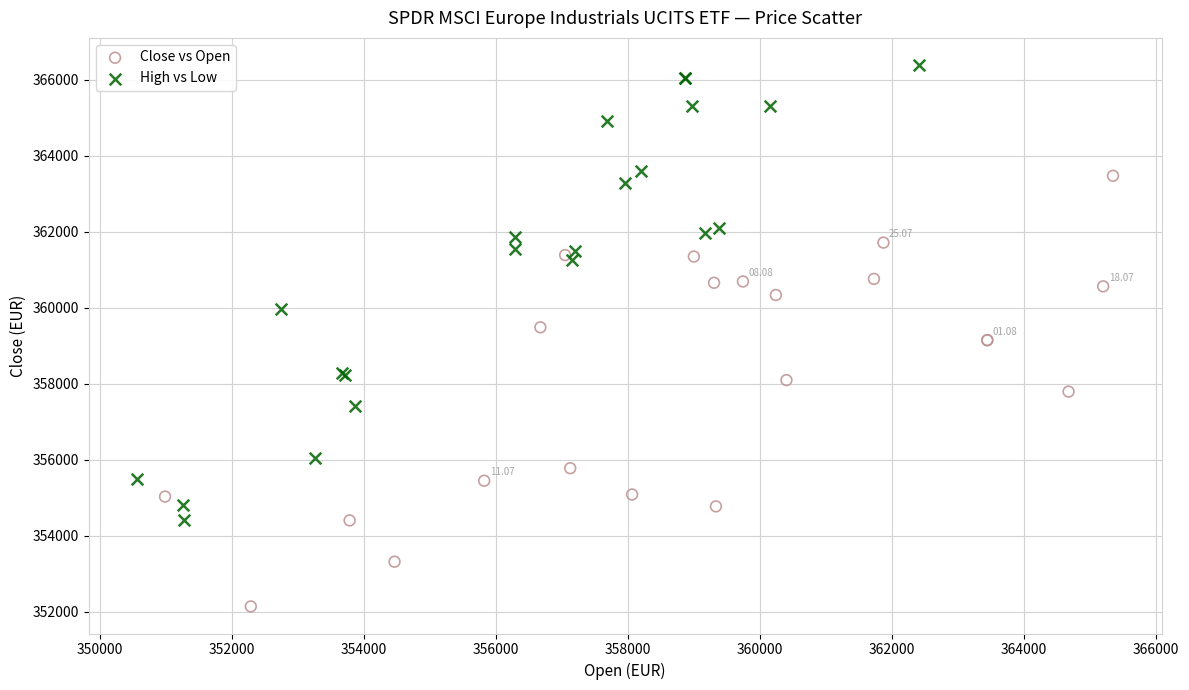

What are all the series names shown in the legend?

Close vs Open, High vs Low